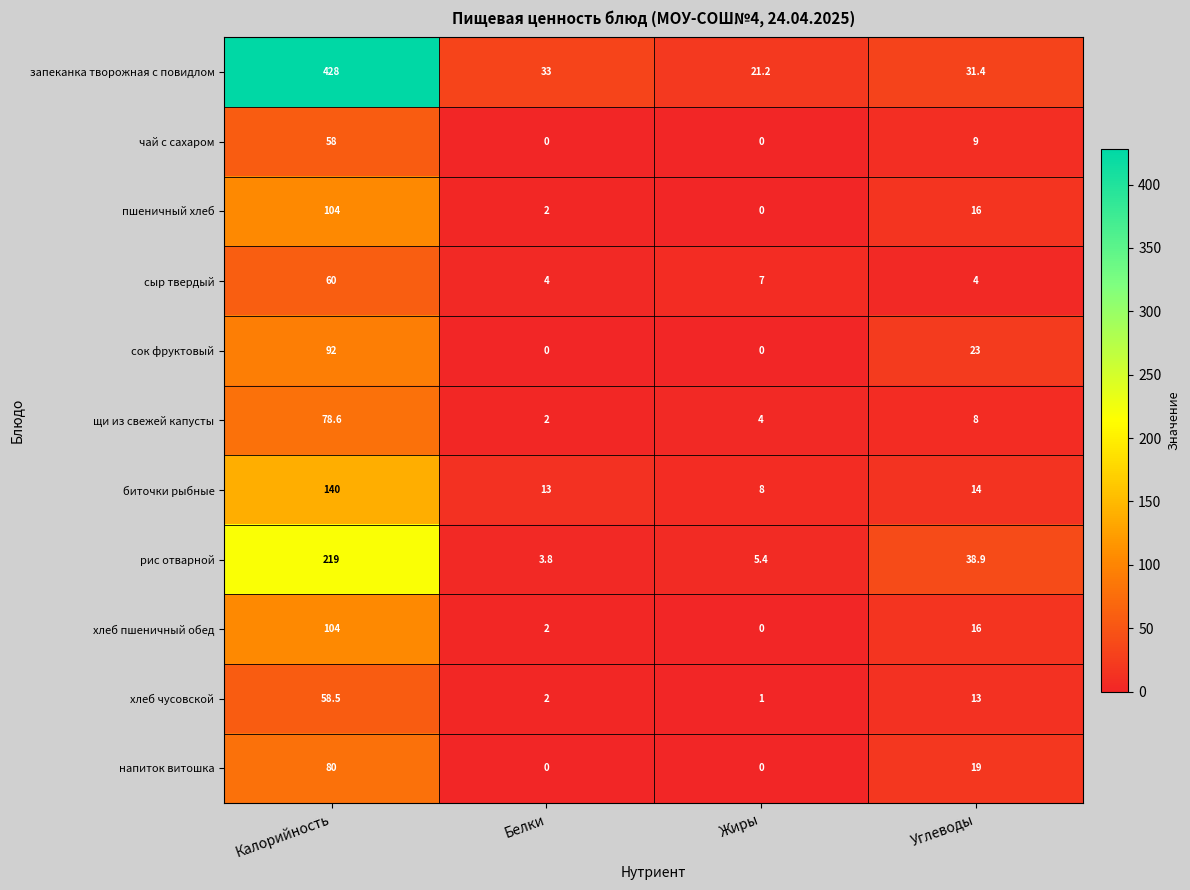

At which label does хлеб пшеничный обед first exceed 16?

Калорийность